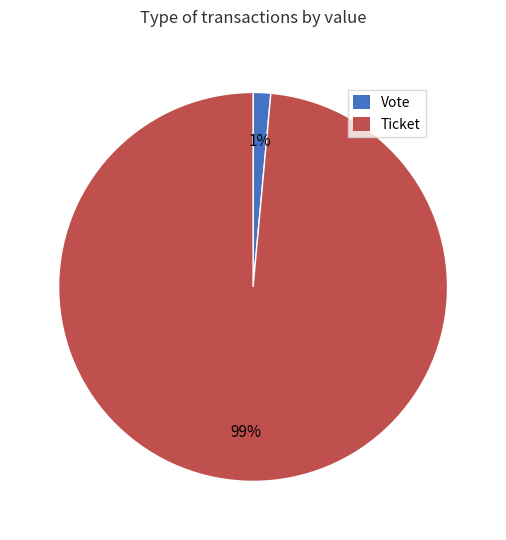

To the nearest percent, what portion does Ticket represent?

99%